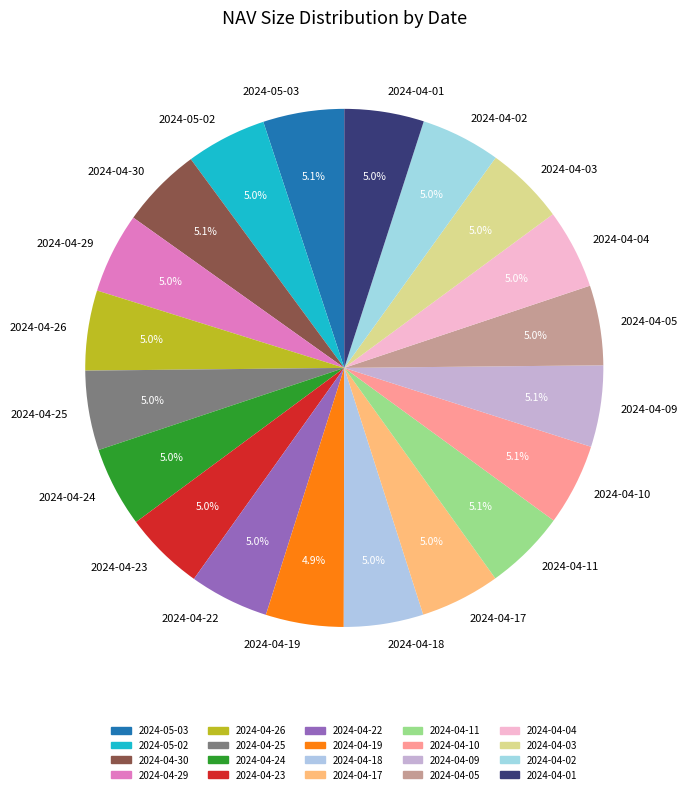

Combined, do 2024-04-03 and 2024-04-22 account for over 50%?

No